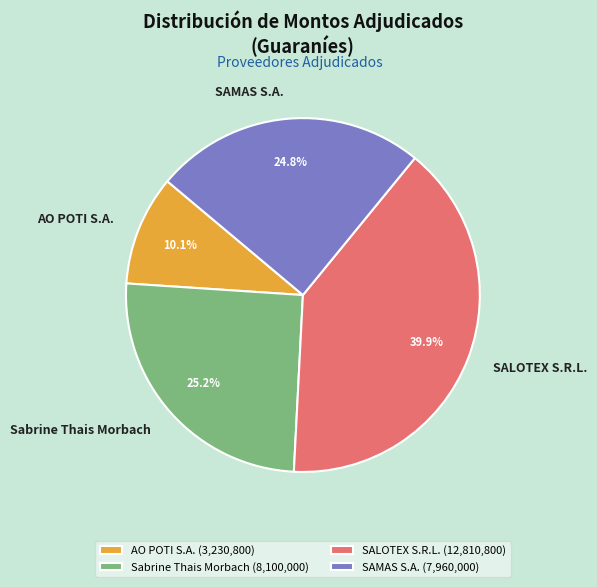

What percentage is NOT represented by AO POTI S.A.?

89.9%